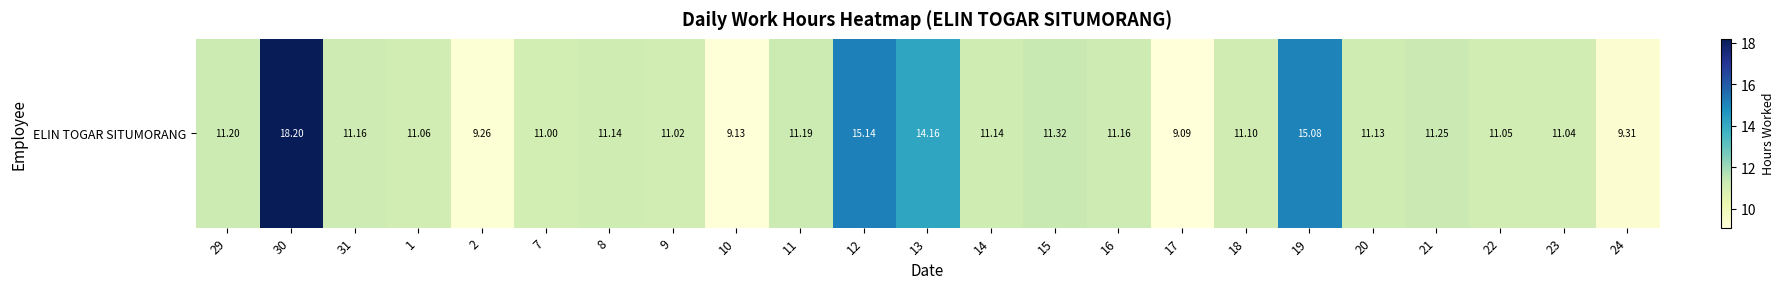

Reading left to right, extract all data points from this chart.

11.2	18.2	11.2	11.1	9.3	11.0	11.1	11.0	9.1	11.2	15.1	14.2	11.1	11.3	11.2	9.1	11.1	15.1	11.1	11.2	11.1	11.0	9.3